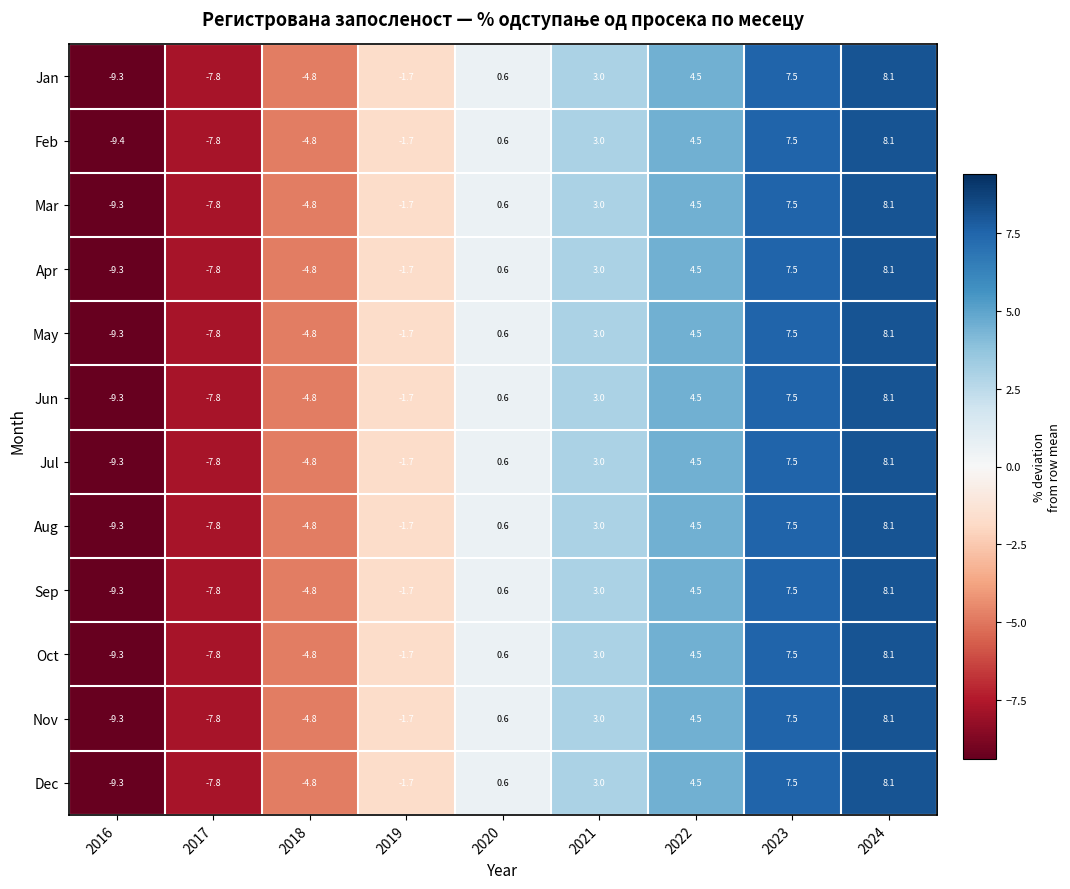

The Feb series shows 4.5 at 2022. True or false?

True